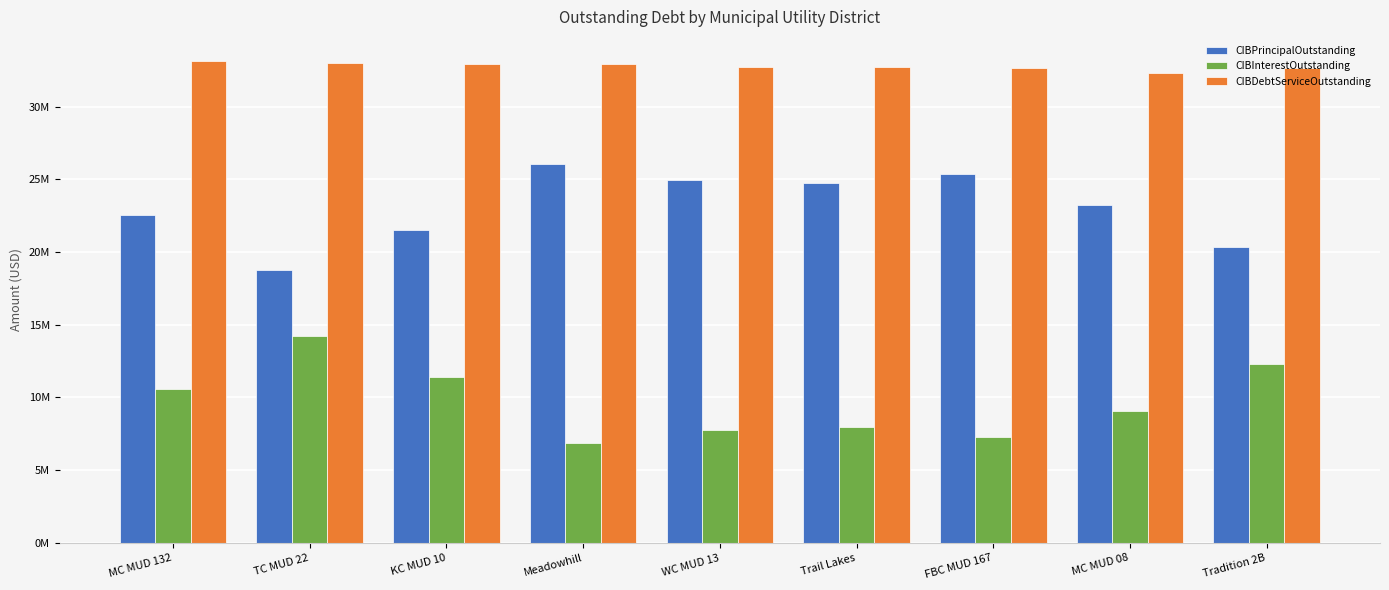

What is the label of the 9th bar from the right?

MC MUD 132